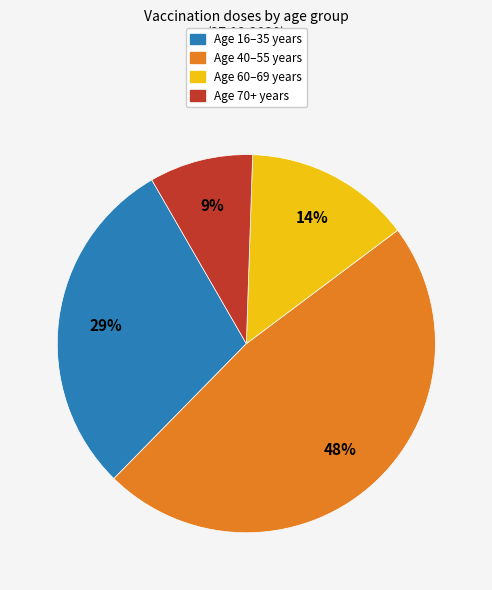

To the nearest percent, what is the average slice percentage?

25%